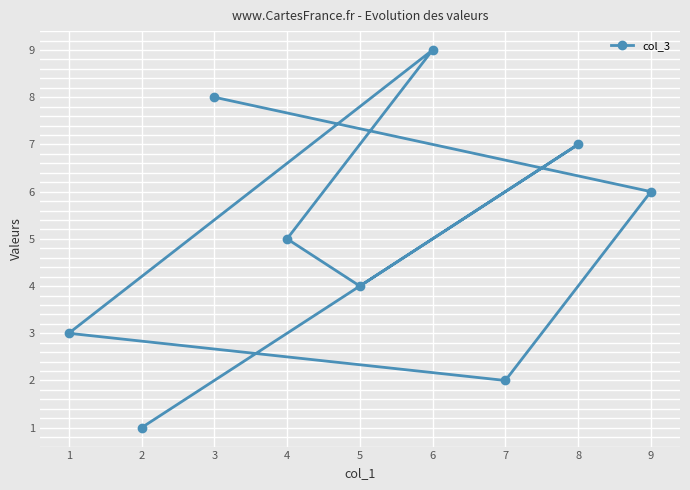

What is the difference between the maximum and minimum values?

8